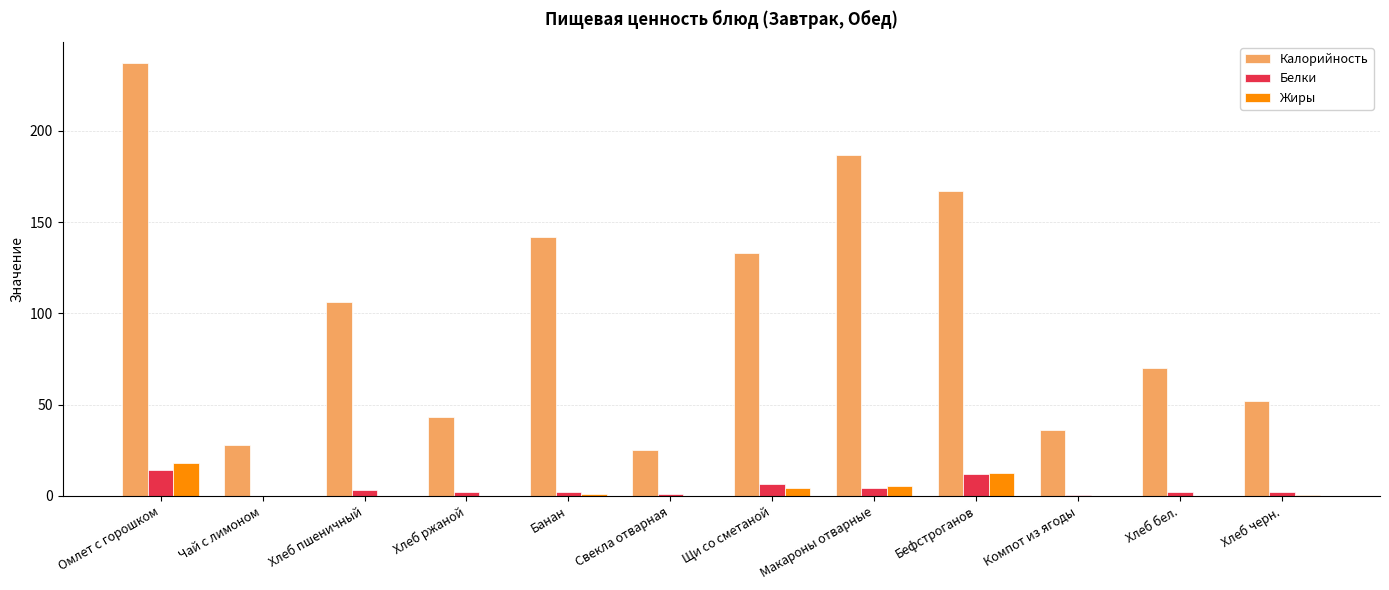

Between Щи со сметаной and Компот из ягоды, which series saw the biggest shift?

Калорийность